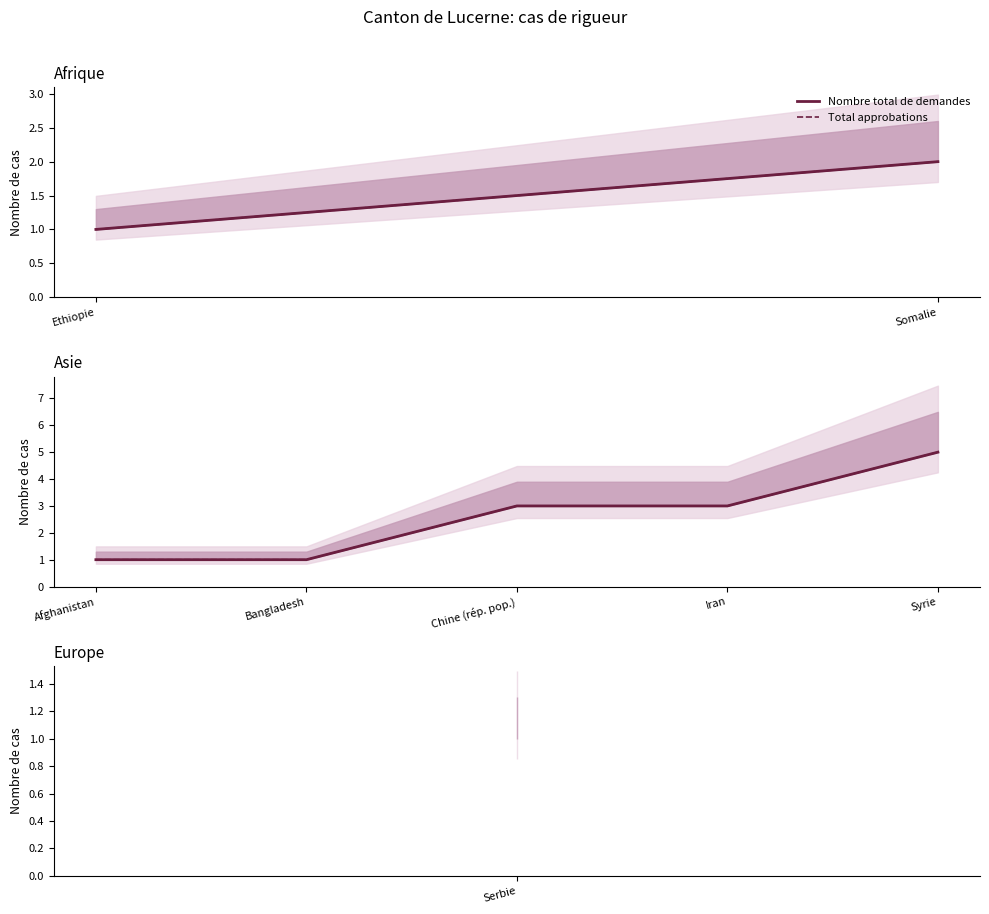

How many distinct data groups are displayed?

2